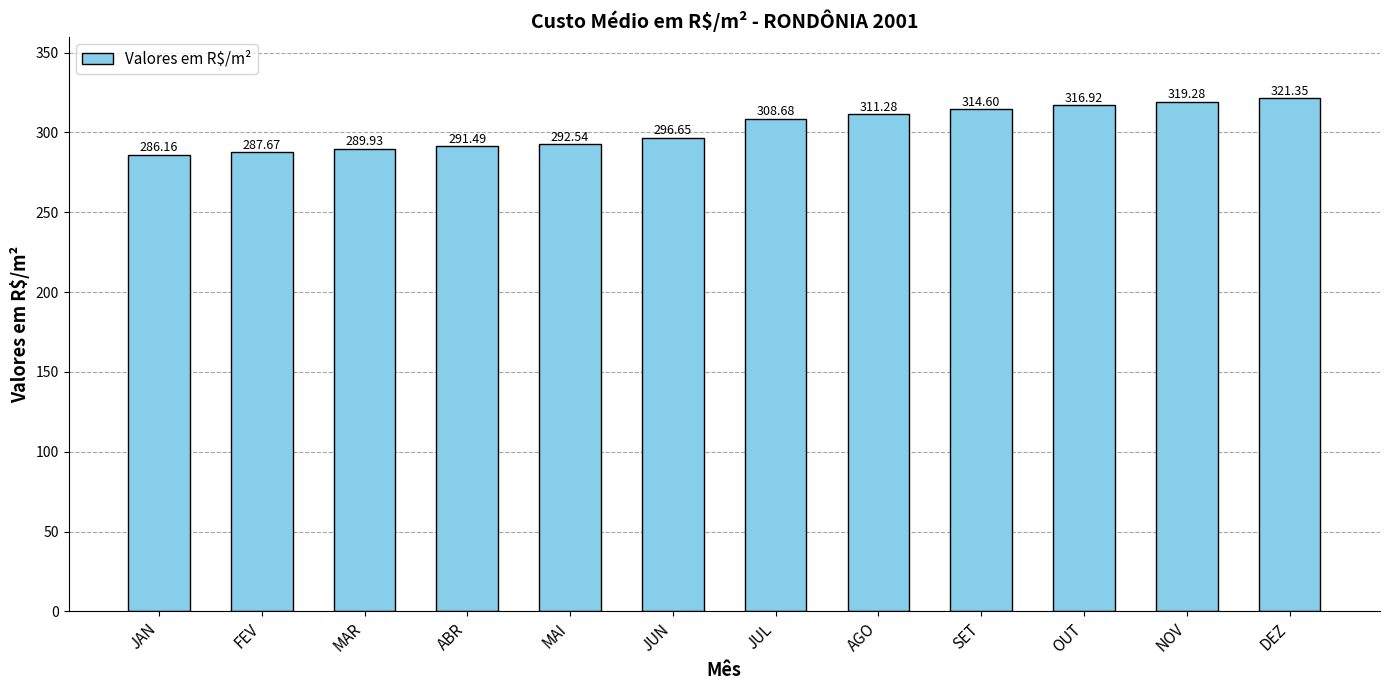

List the labels in order of value, smallest first.

JAN, FEV, MAR, ABR, MAI, JUN, JUL, AGO, SET, OUT, NOV, DEZ